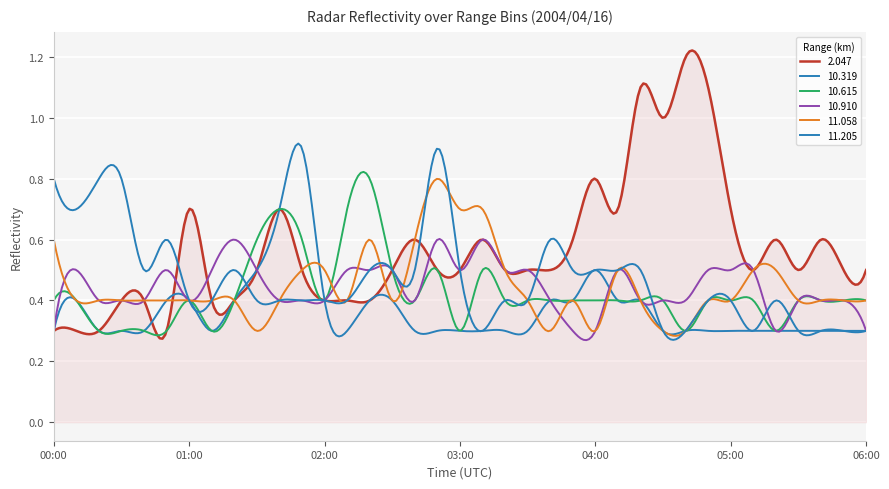

How many lines are shown in the chart?

6